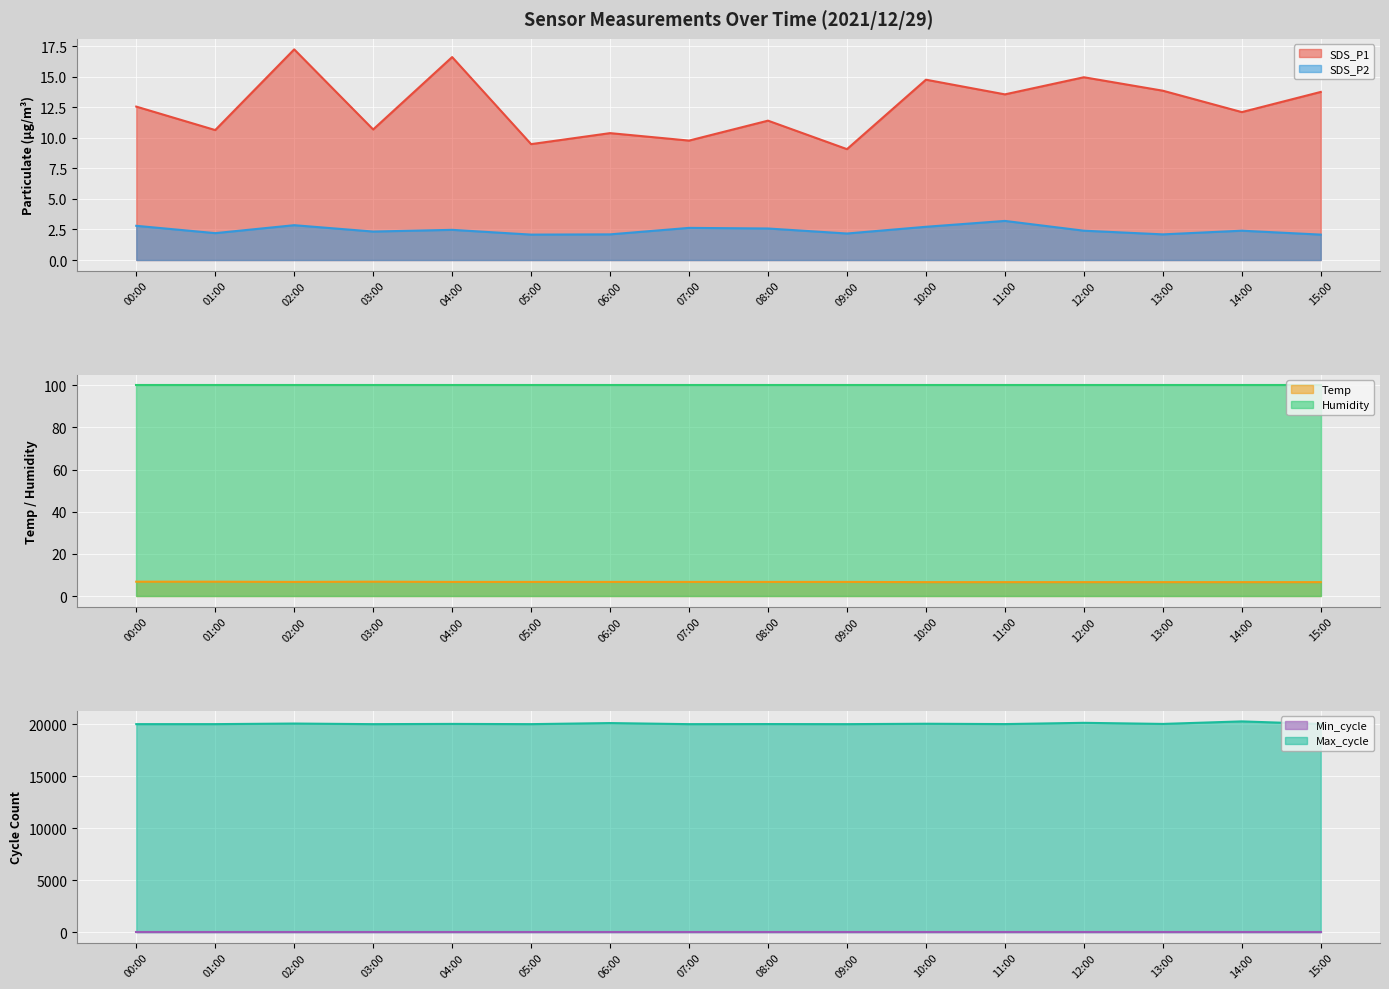

What is the label of the 13th point from the right?

03:00